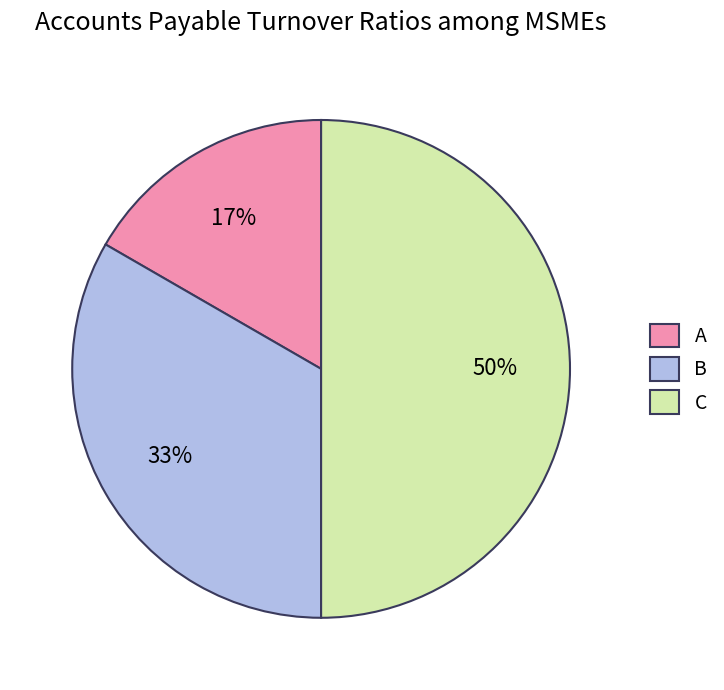

To the nearest percent, what is the combined percentage of B and C?

83%